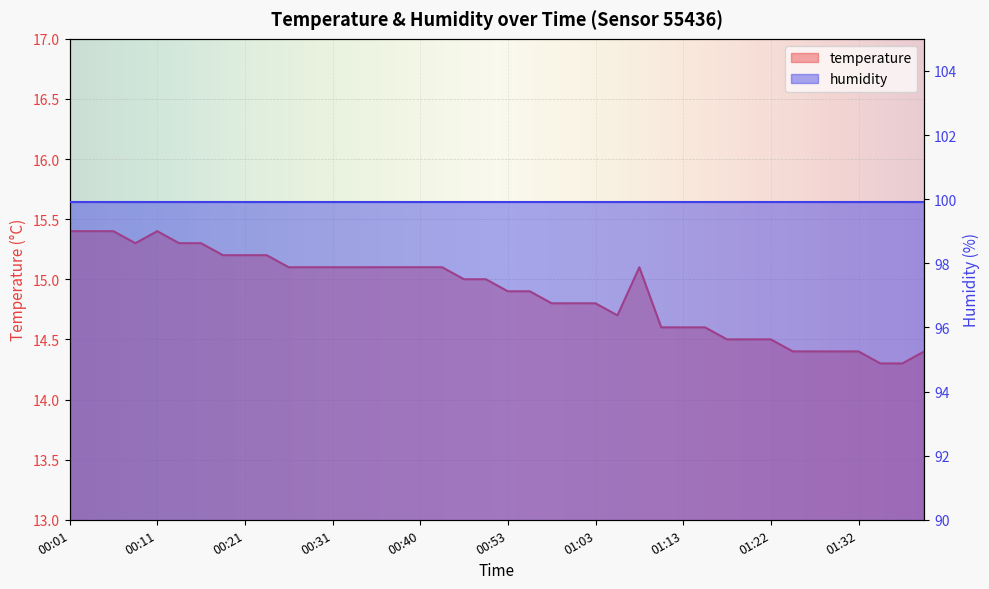

True or false: the data shows 15.3 at 00:14.

True